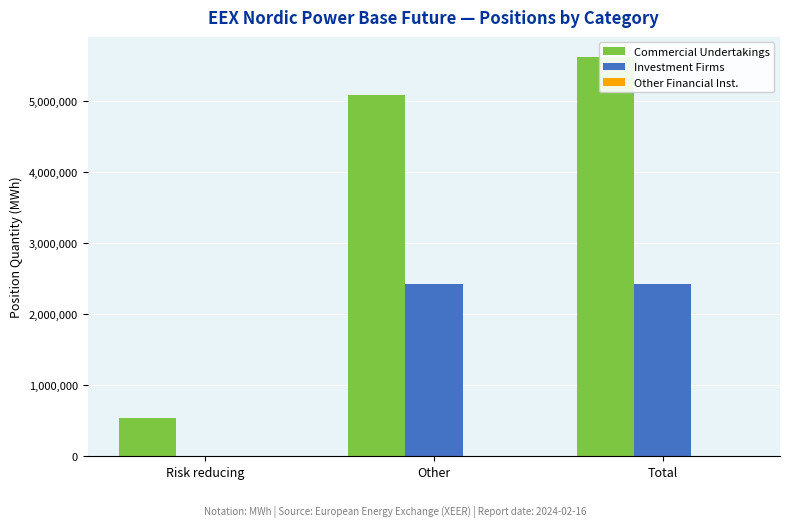

Does the chart contain any negative values?

No